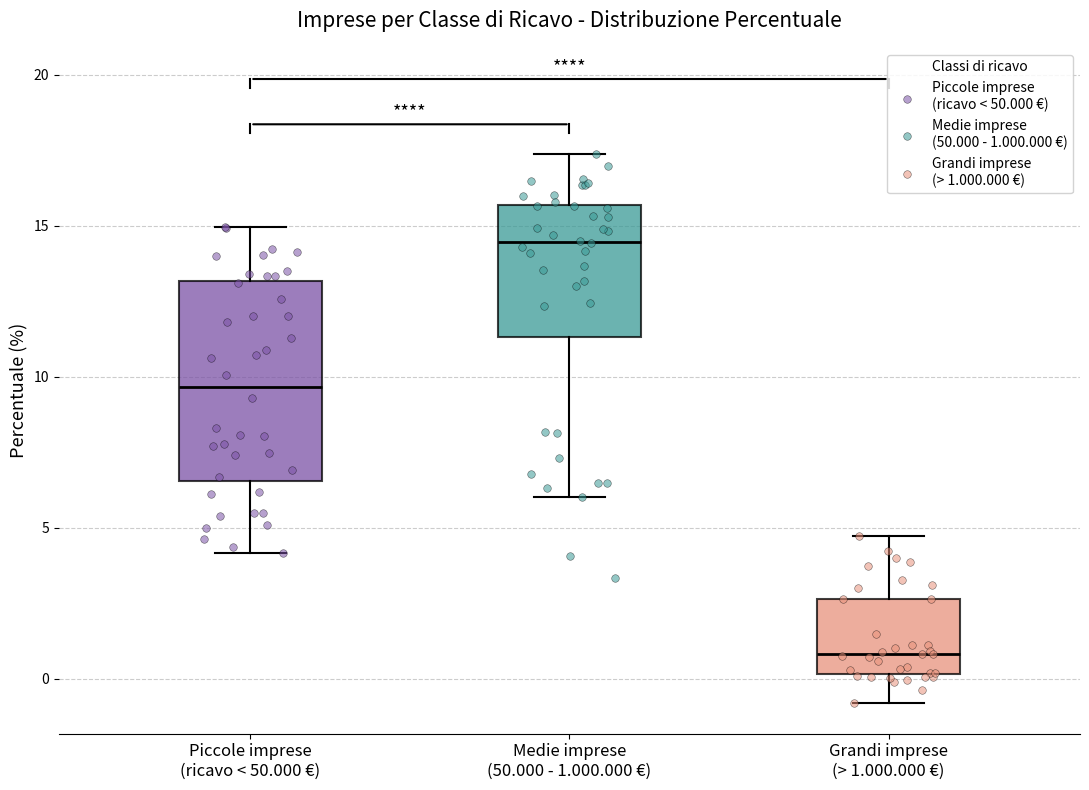

Reading left to right, read every box against the y-axis: the position of its median line, the range the box covers, and the ends of its whiskers. The values are not printed on the chart, so give them approximately, as read against the axis.

Piccole imprese (ricavo < 50.000 €): median 9.5, box 6.5 to 13.0, whiskers 4.0 to 15.0
Medie imprese (50.000 - 1.000.000 €): median 14.5, box 11.5 to 15.5, whiskers 6.0 to 17.5
Grandi imprese (> 1.000.000 €): median 1.0, box 0.0 to 2.5, whiskers -1.0 to 4.5